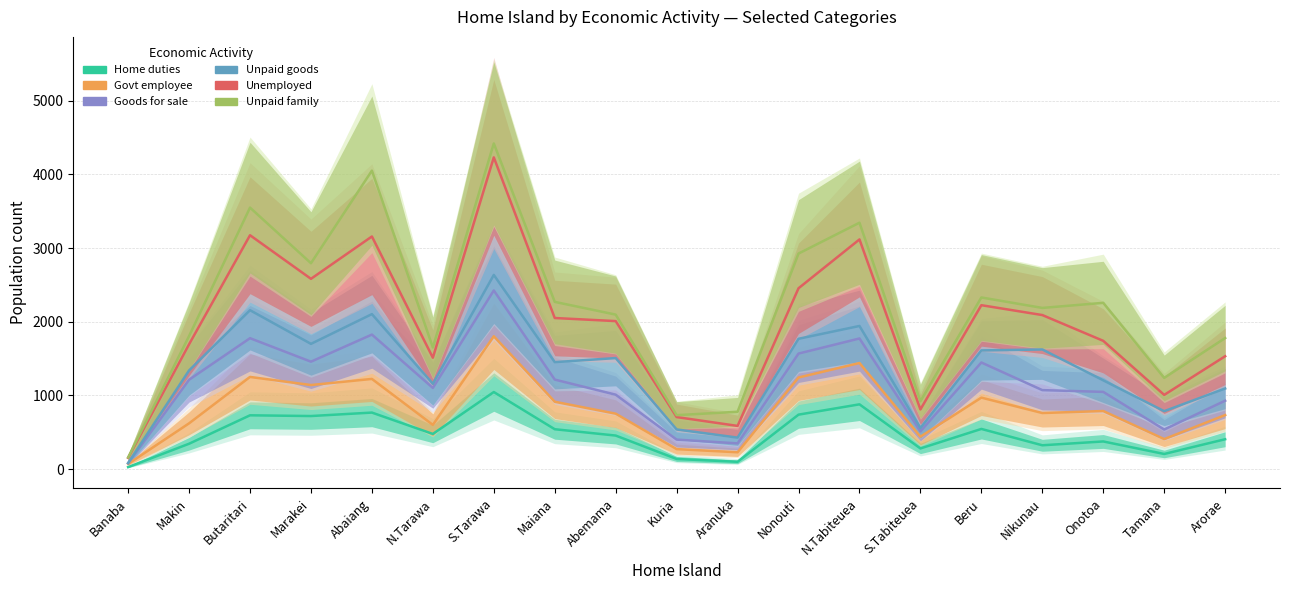

What are all the series names shown in the legend?

Home duties, Govt employee, Goods for sale, Unpaid goods, Unemployed, Unpaid family